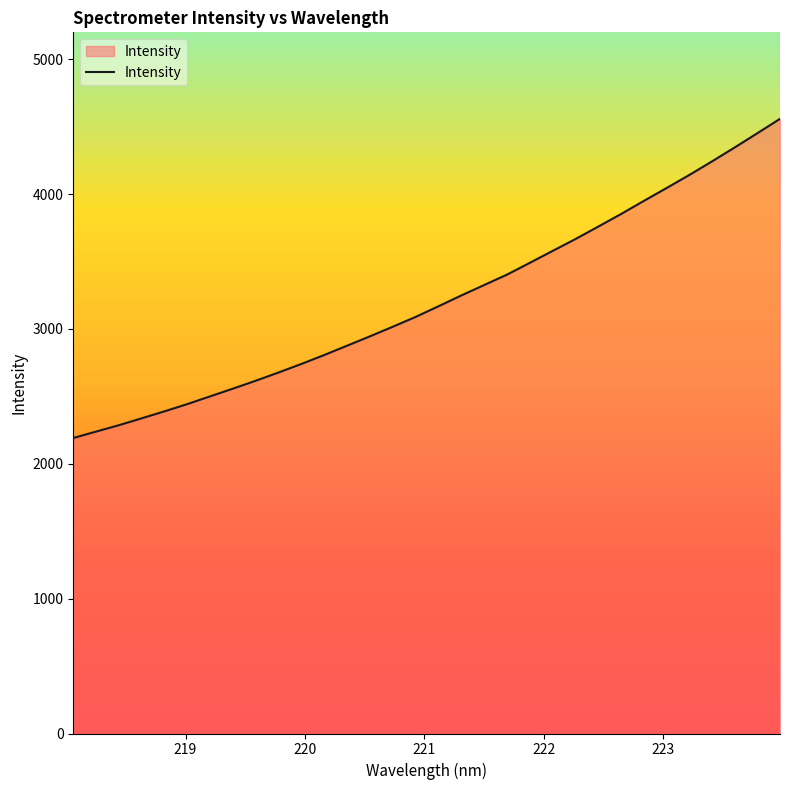

What is the difference between the maximum and minimum values?

2367.1